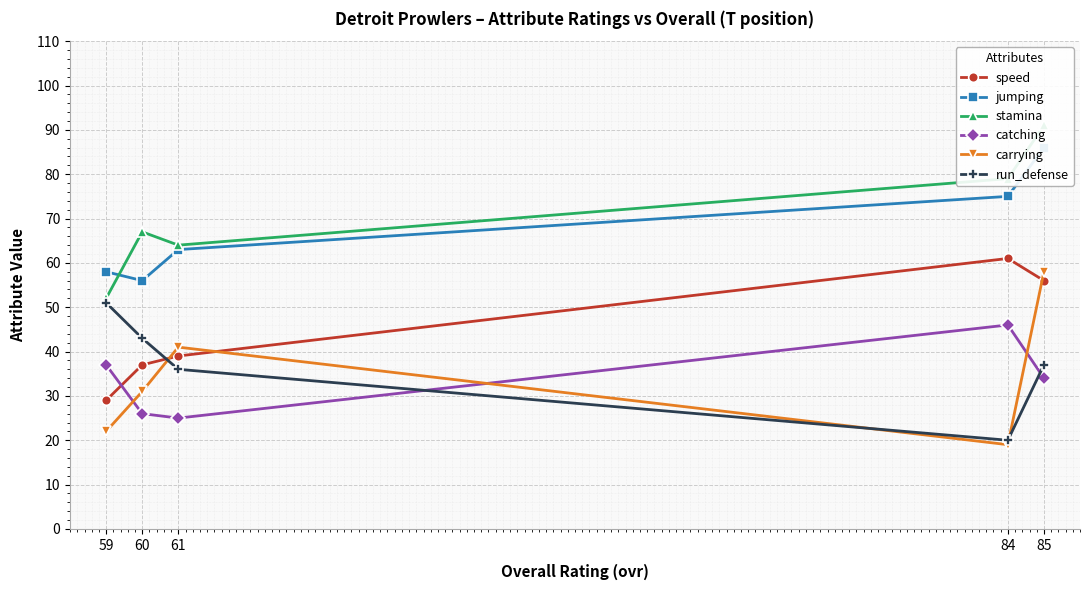

Which series changed the most between 85 and 84?

carrying